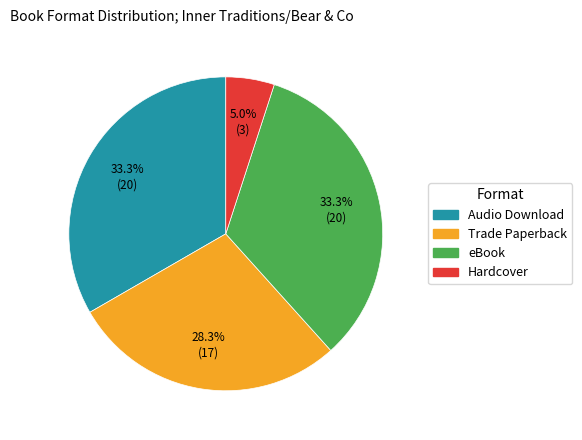

Count the number of slices in the pie.

4